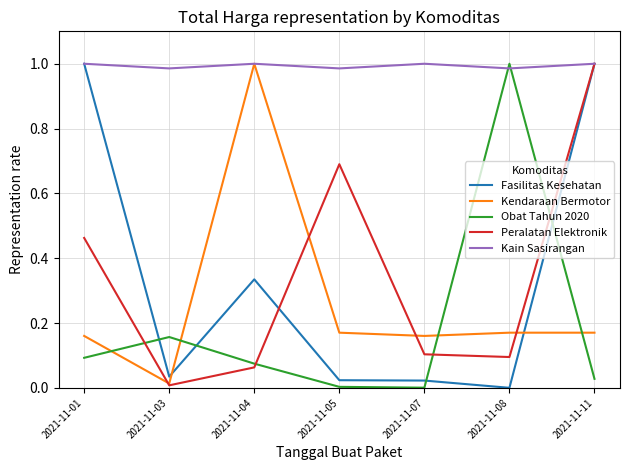

Is it true that Kendaraan Bermotor equals 1.7 at 2021-11-04?

False